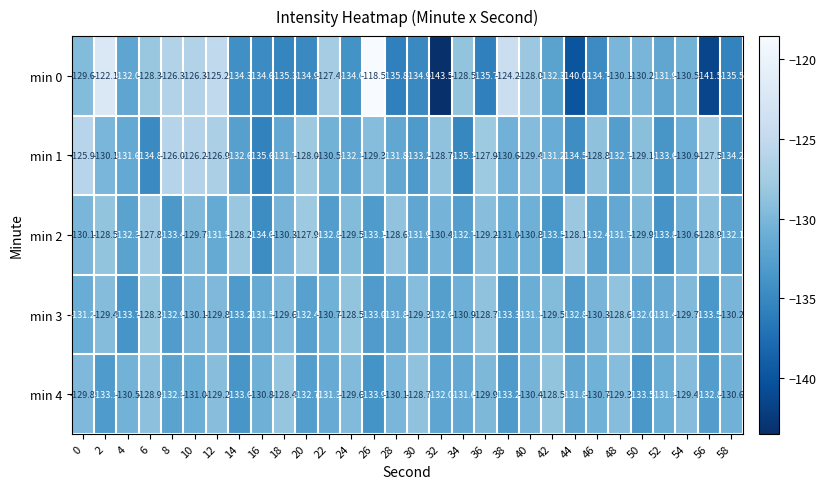

Read the min 1 value at 0.

-125.9